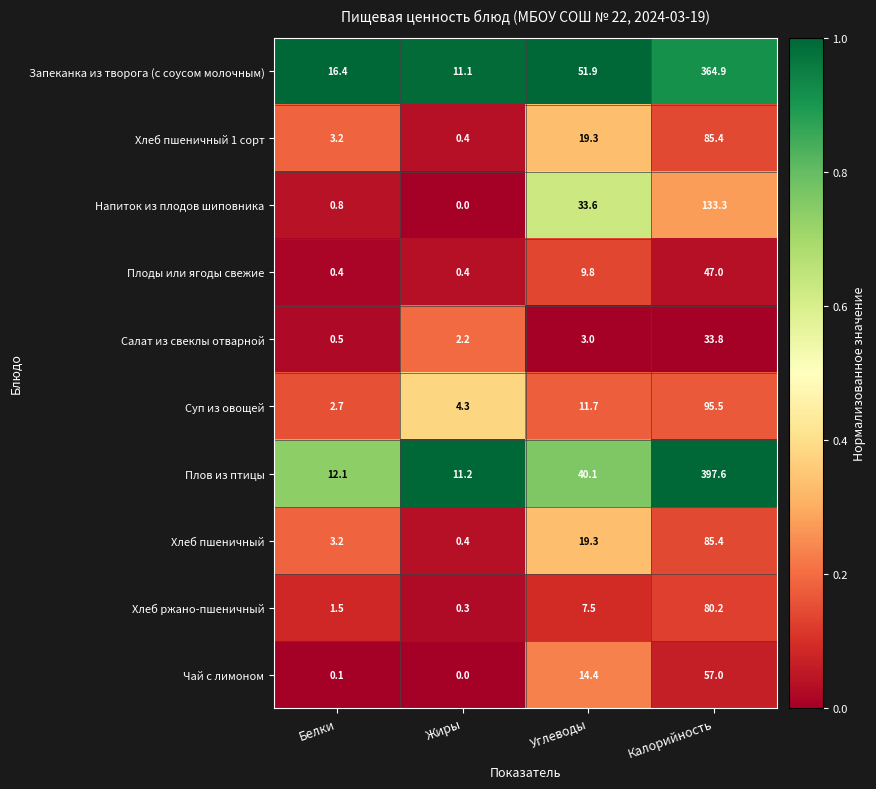

How many distinct data groups are displayed?

10